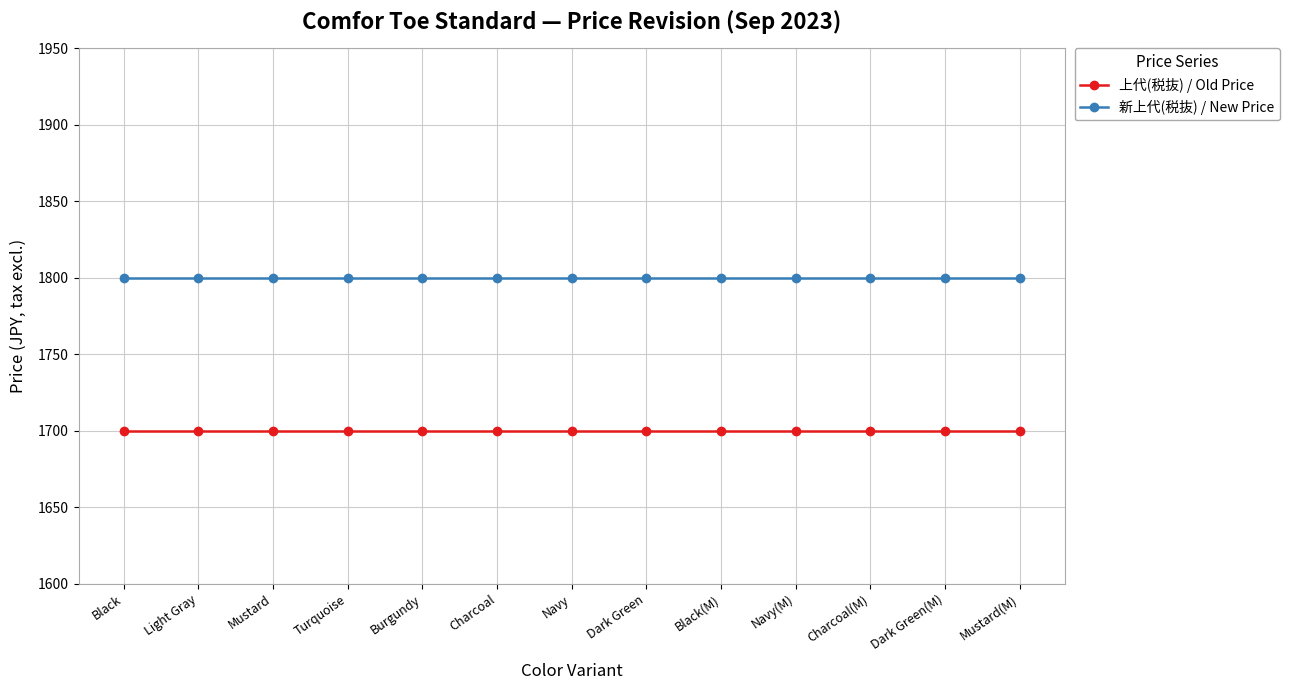

What is the approximate value of 上代(税抜) / Old Price at Navy(M)?

1700